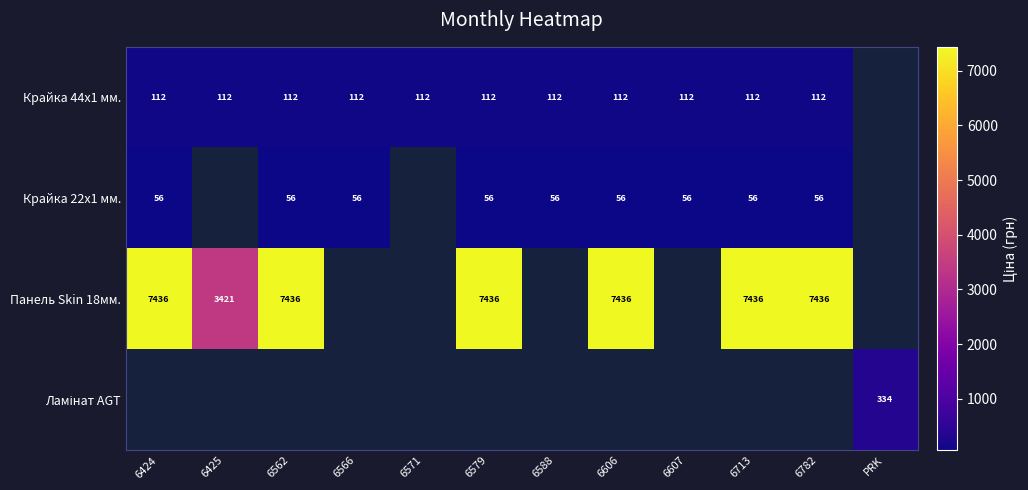

What value does the Крайка 44x1 мм. series have at 6782?

111.7